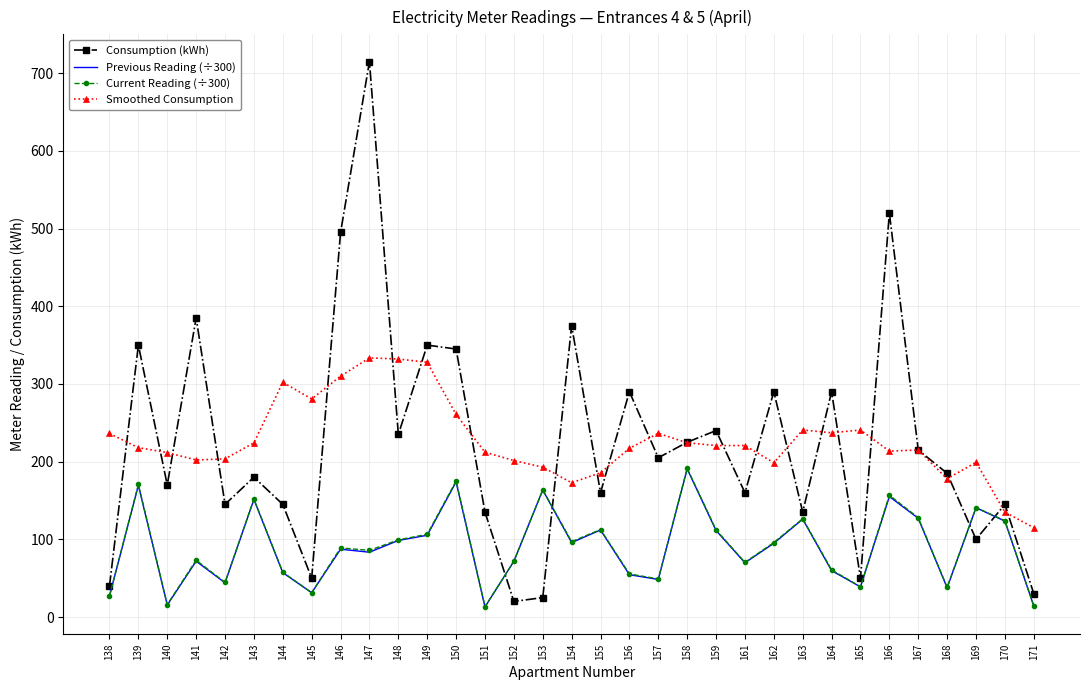

True or false: Smoothed Consumption has more than 1 interior local peaks.

True